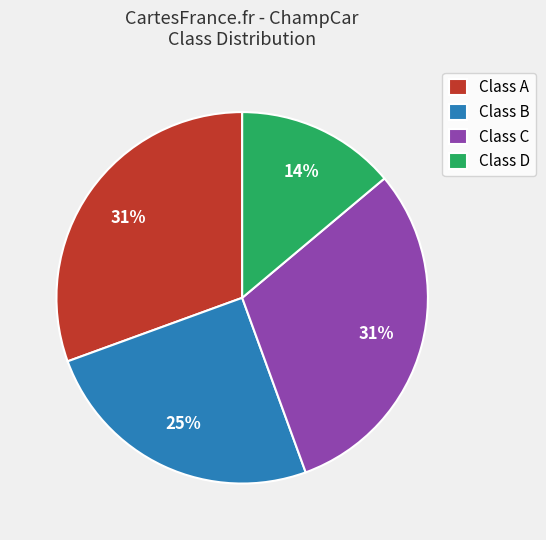

Which slice is the smallest?

Class D